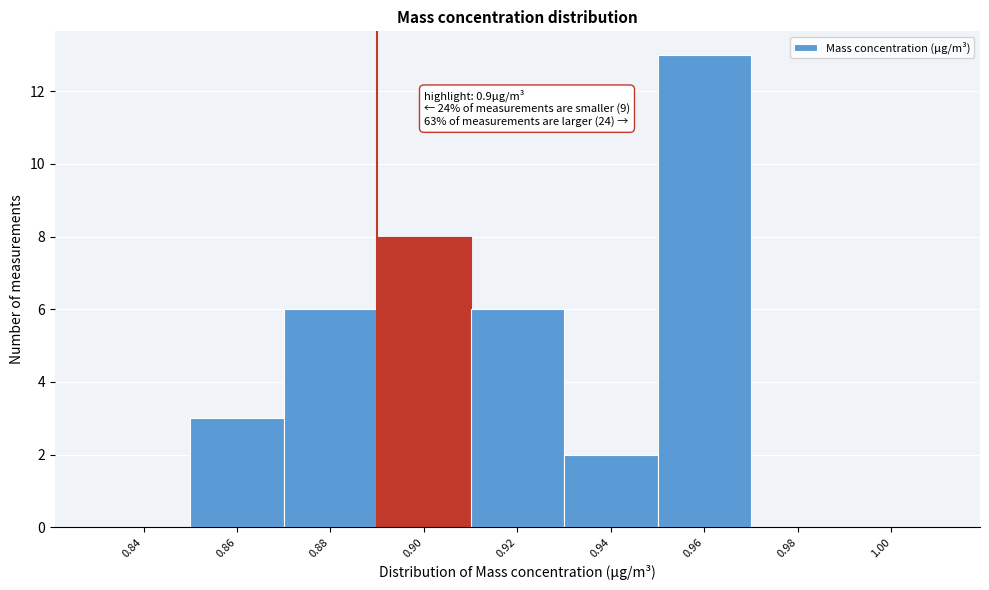

Reading left to right, extract all data points from this chart.

0.84=0	0.86=3	0.88=6	0.90=8	0.92=6	0.94=2	0.96=13	0.98=0	1.00=0